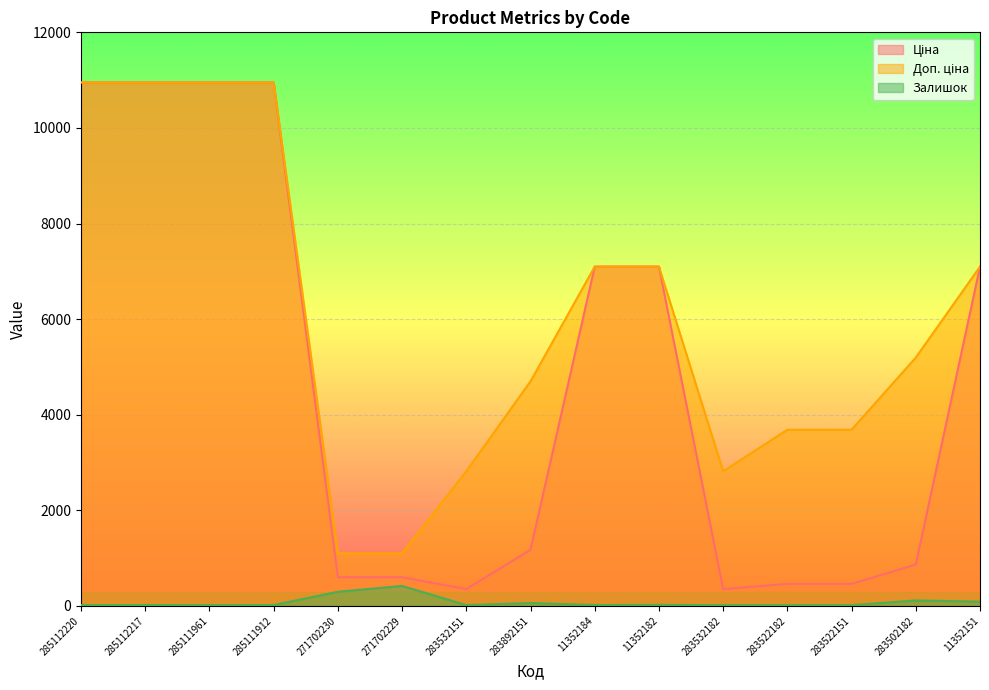

Reading right to left, transcribe all the data shown in this chart.

Ціна: 11352151=7098.8	283502182=865.9	283522151=460.8	283522182=460.8	283532182=352.2	11352182=7098.8	11352184=7098.8	283892151=1174.7	283532151=352.2	271702229=599.9	271702230=599.9	285111912=10952.0	285111961=10952.0	285112217=10952.0	285112220=10952.0
Доп. ціна: 11352151=7098.8	283502182=5195.4	283522151=3686.5	283522182=3686.5	283532182=2818.0	11352182=7098.8	11352184=7098.8	283892151=4698.8	283532151=2818.0	271702229=1100.0	271702230=1100.0	285111912=10952.0	285111961=10952.0	285112217=10952.0	285112220=10952.0
Залишок: 11352151=89.0	283502182=114.0	283522151=16.0	283522182=16.0	283532182=16.0	11352182=22.0	11352184=18.0	283892151=61.0	283532151=16.0	271702229=418.0	271702230=296.0	285111912=18.0	285111961=17.0	285112217=18.0	285112220=18.0